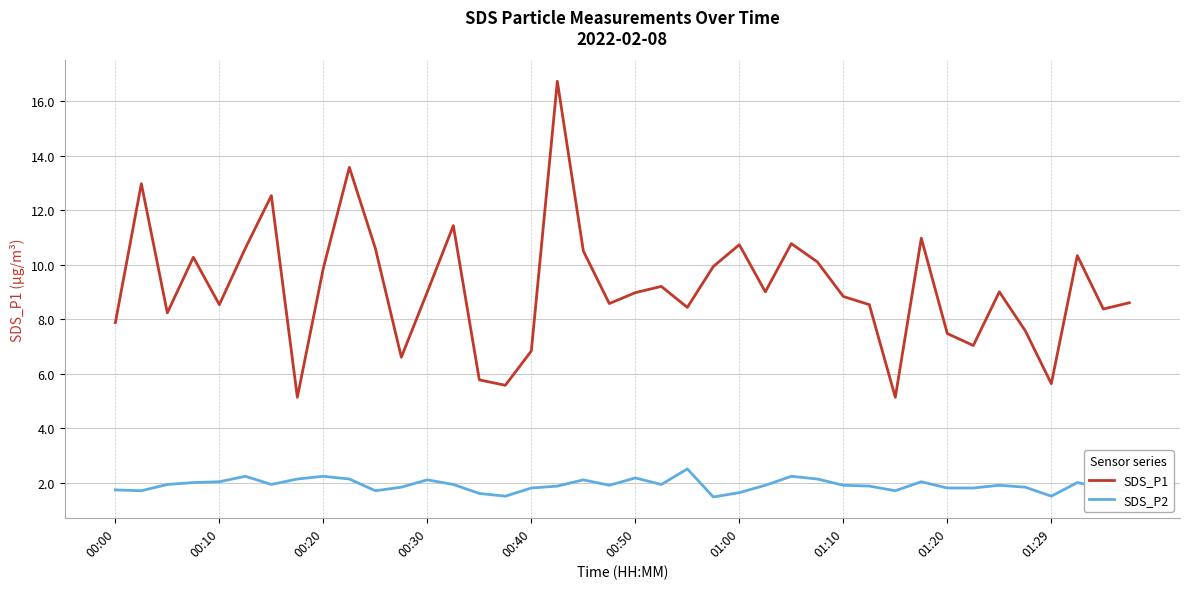

Which series has the widest spread of values?

SDS_P1